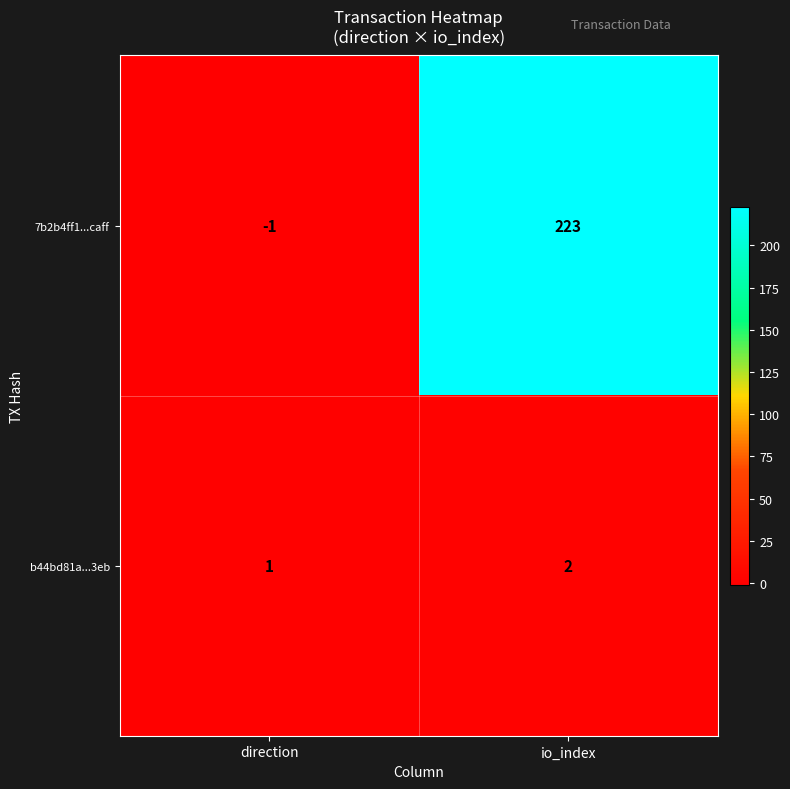

What is the sum of the b44bd81a...3eb values at io_index and direction?

3